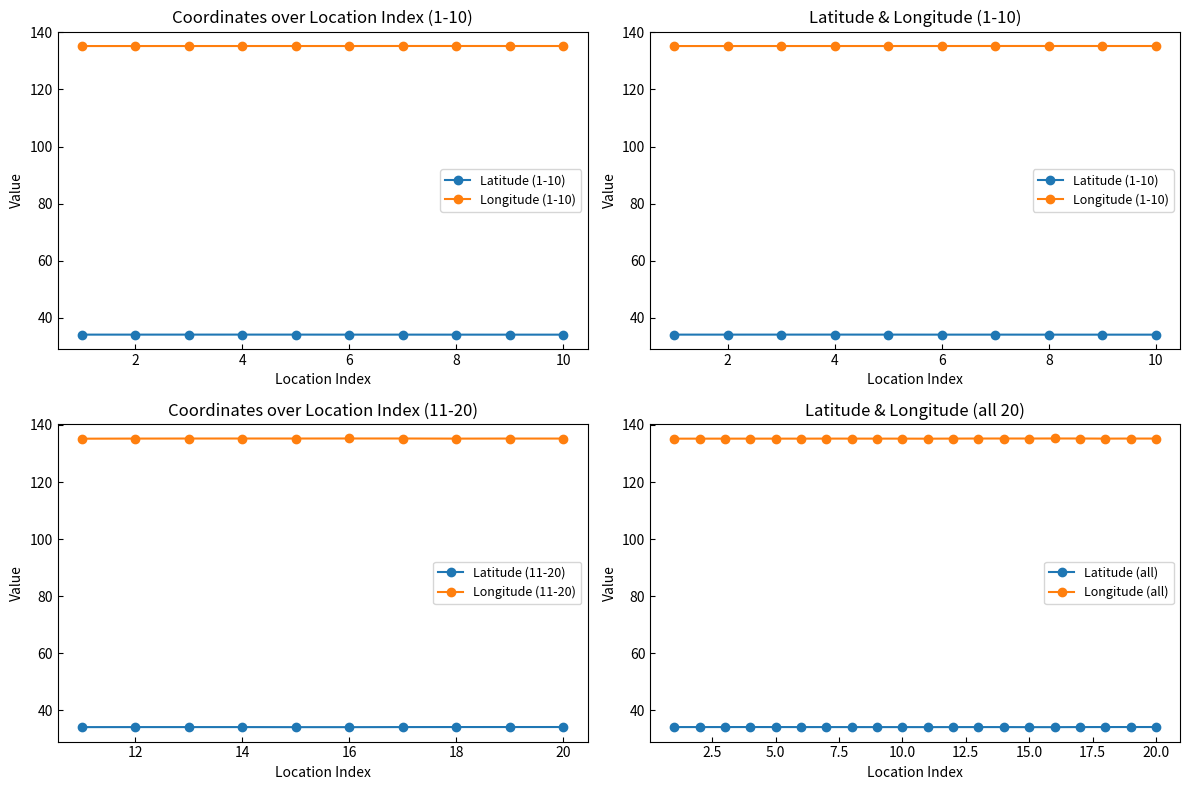

What are all the series names shown in the legend?

Latitude, Longitude